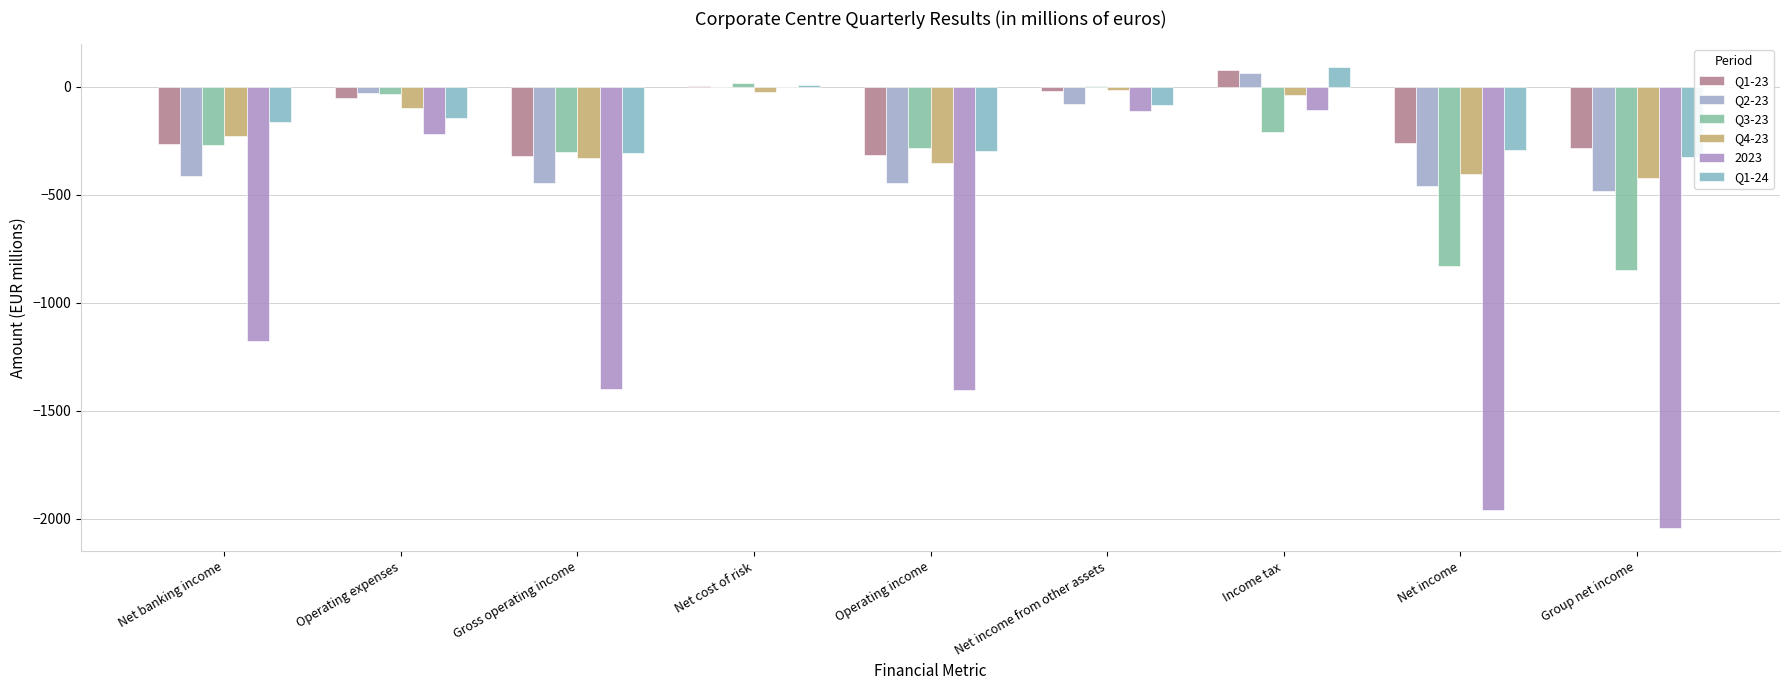

Which series has the largest range (max minus min)?

2023